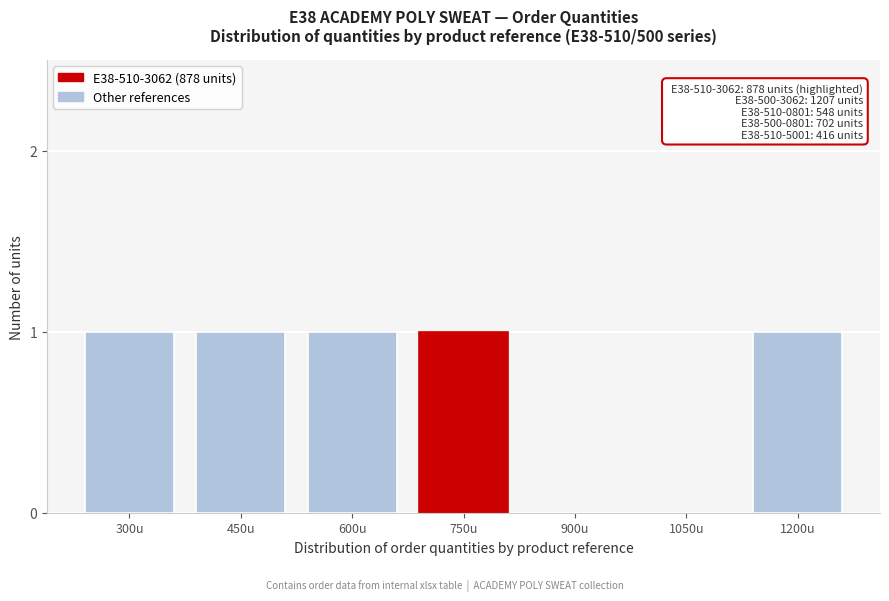

Reading right to left, extract all data points from this chart.

1200u=1	1050u=0	900u=0	750u=1	600u=1	450u=1	300u=1